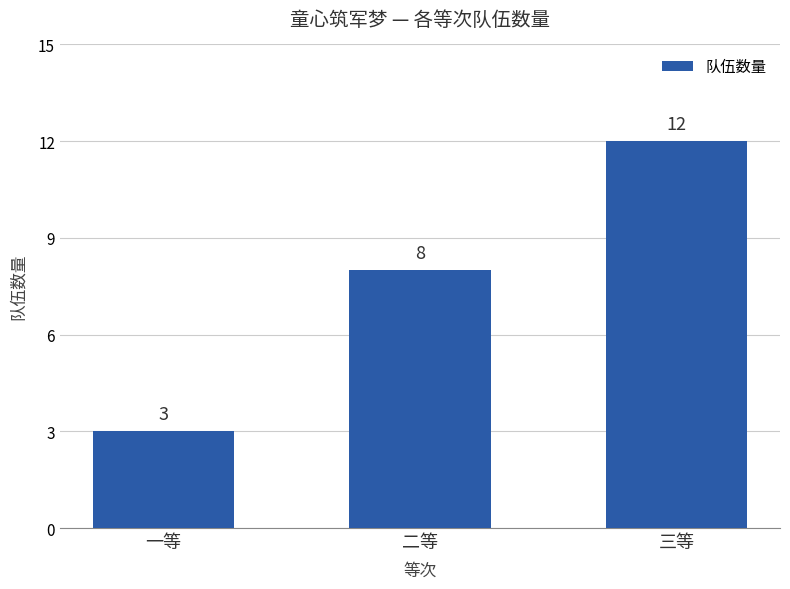

Read the value at 三等.

12